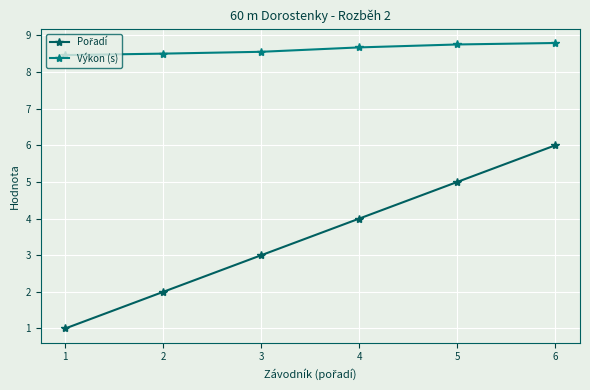

What is the average value of the Výkon (s) series?

8.6